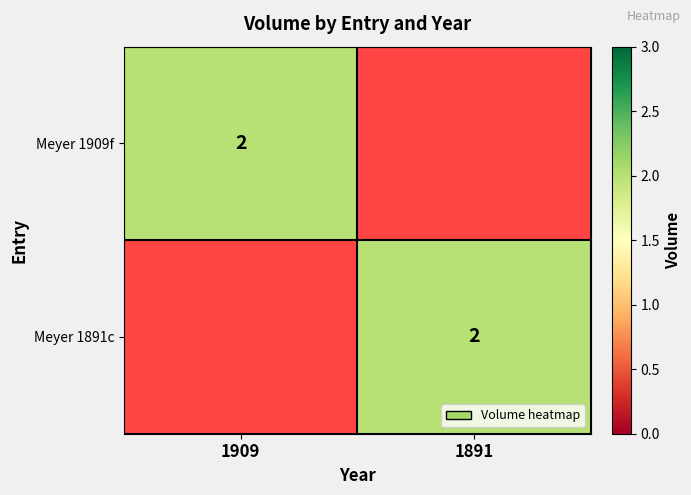

The Meyer 1891c series shows 3 at 1891. True or false?

False